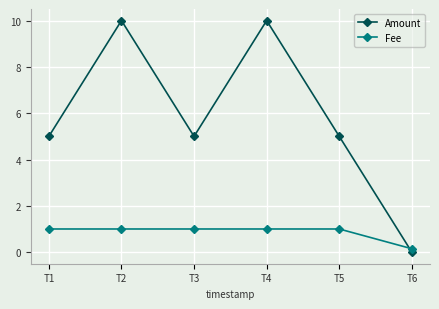

What is the average value of the Fee series?

0.9